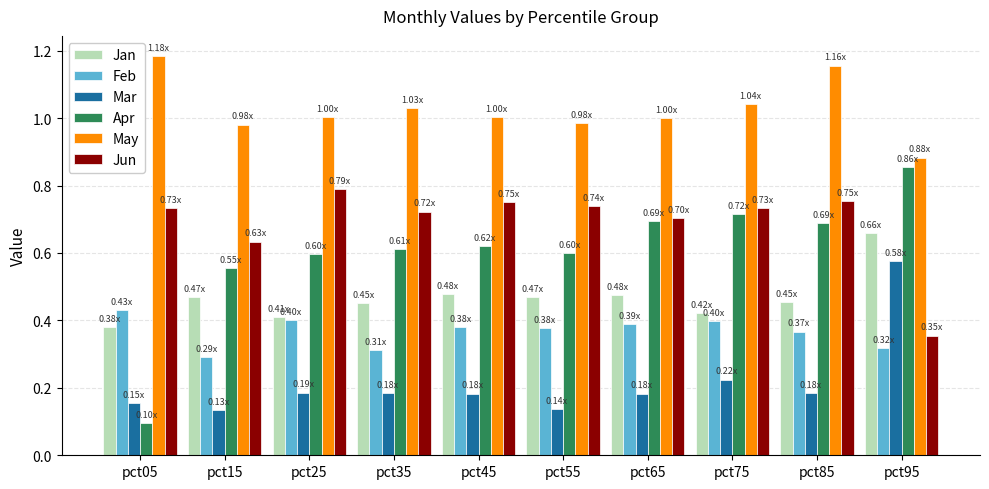

Is the value of Mar at pct75 greater than the value of May at pct55?

No